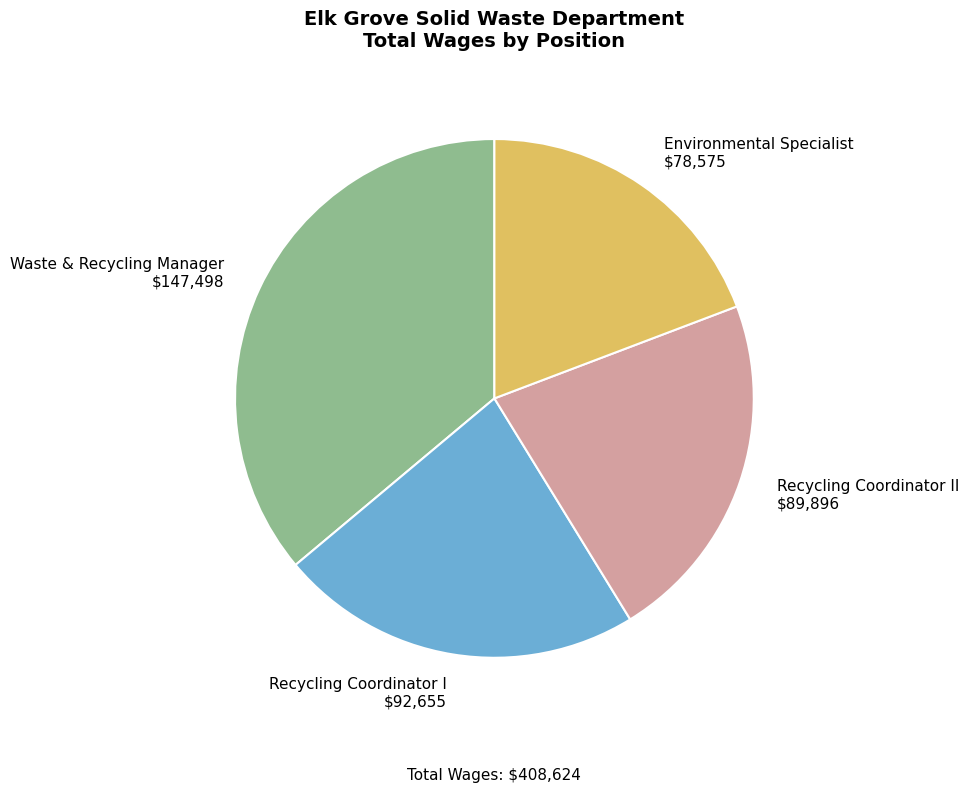

What is the ratio of the value at Waste & Recycling Manager to the value at Recycling Coordinator II?

1.6